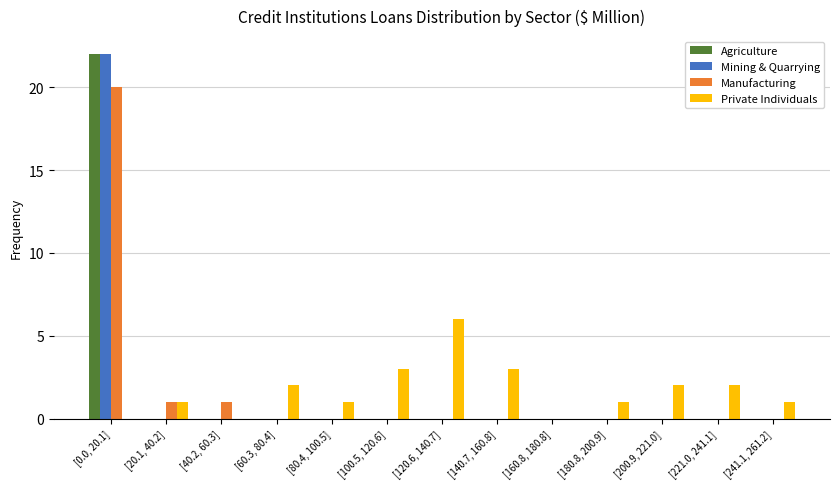

What is the highest value of the Private Individuals series?

6